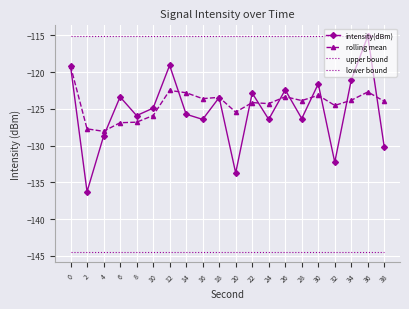

True or false: lower bound and rolling mean intersect in this chart.

False